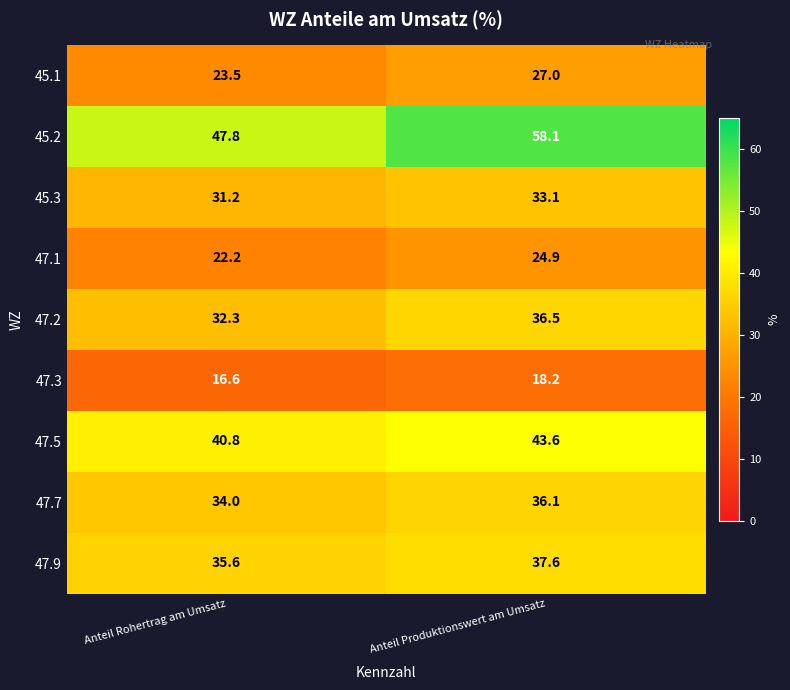

What is the maximum value for 47.9?

37.6